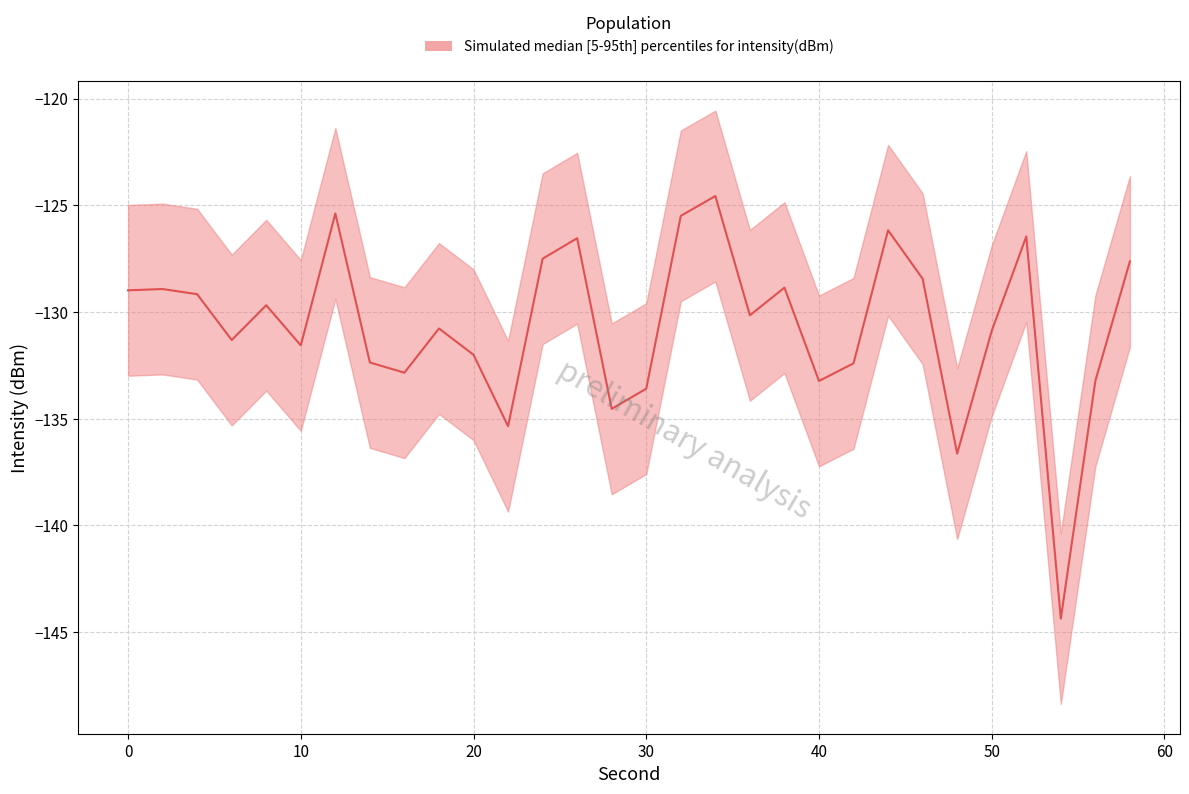

In intensity_upper, how many points are lower than both neighbors (excluding endpoints)?

9